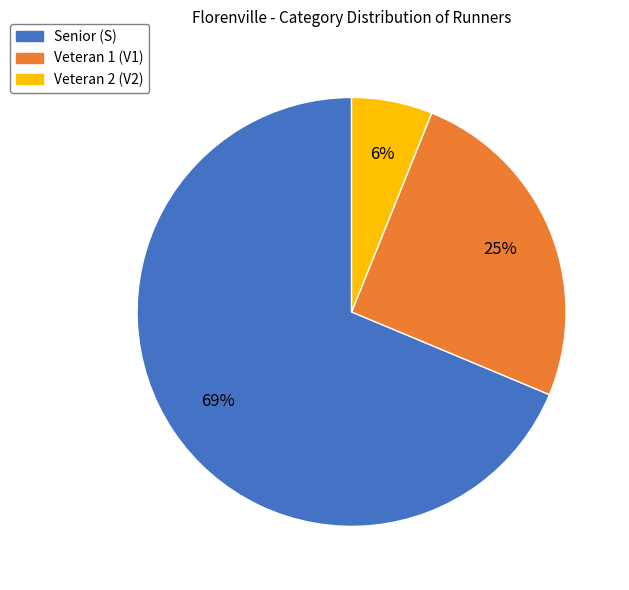

Is there a majority slice in this chart?

Yes